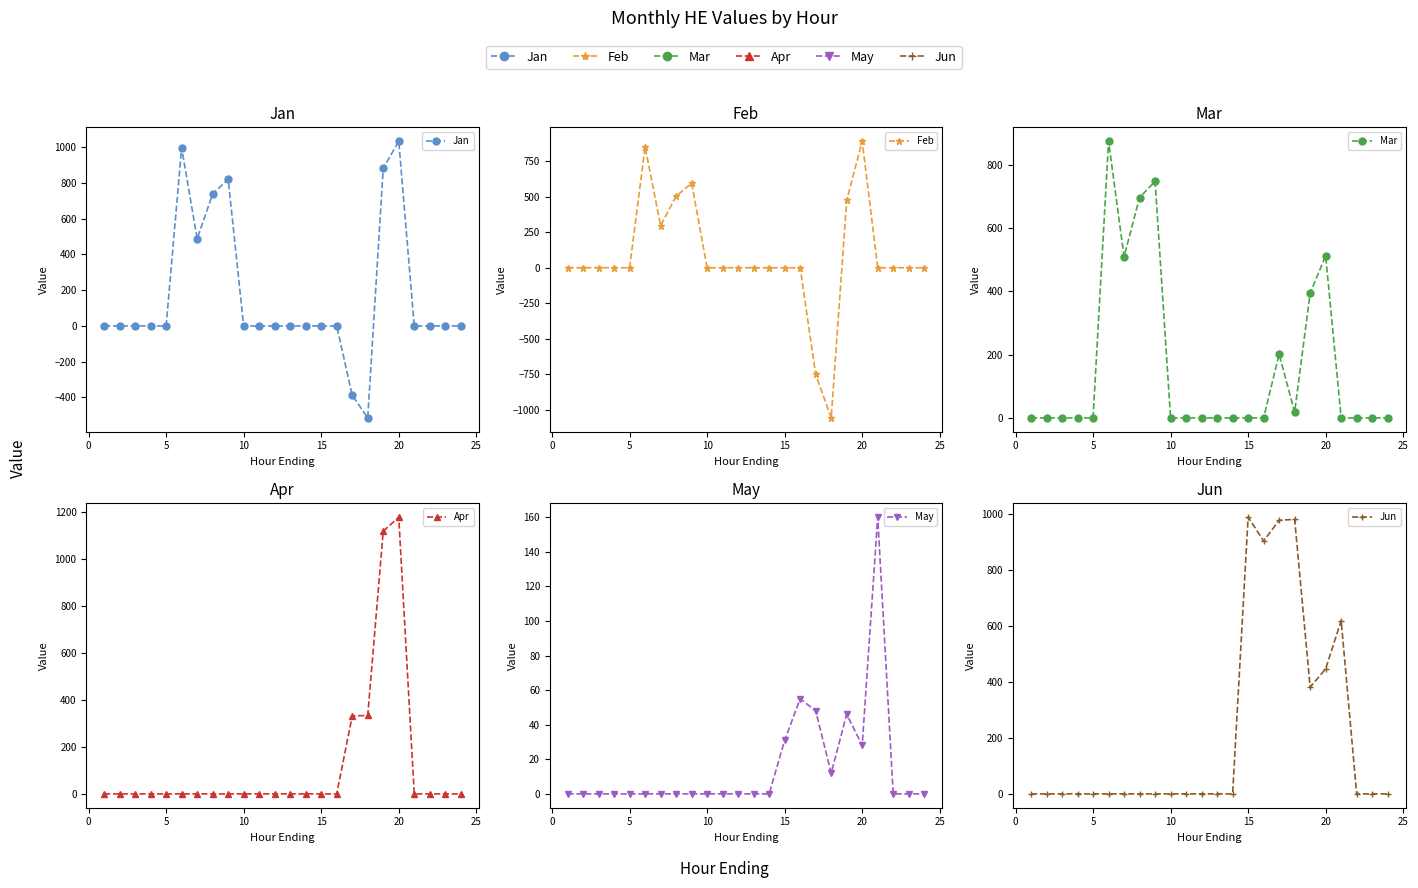

How many categories are shown in the chart?

24